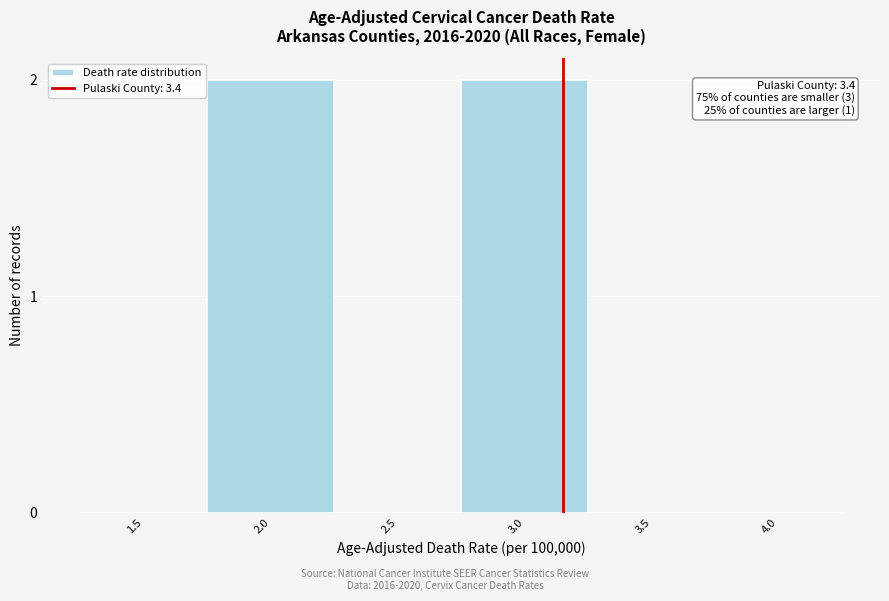

Reading left to right, what are all the values shown in this chart?

1.5=0	2.0=2	2.5=0	3.0=2	3.5=0	4.0=0